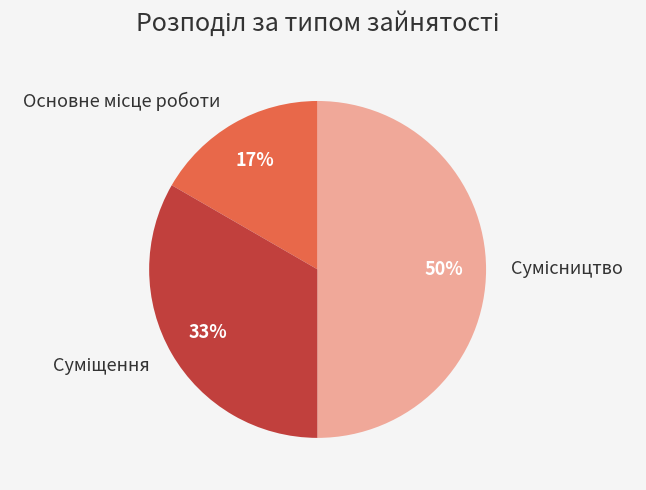

To the nearest percent, what is the difference between the largest and smallest slice percentages?

33%